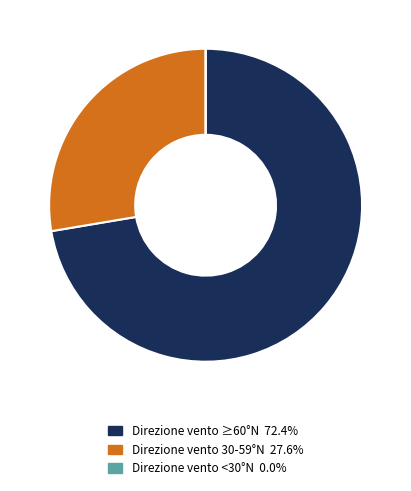

Combined, do Direzione vento 30-59°N 27.6% and Direzione vento ≥60°N 72.4% account for over 50%?

Yes